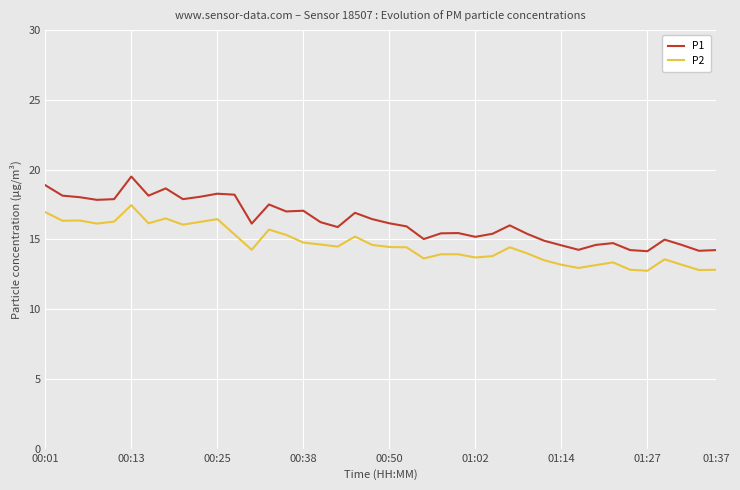

Does the chart display data point markers on the line(s)?

No